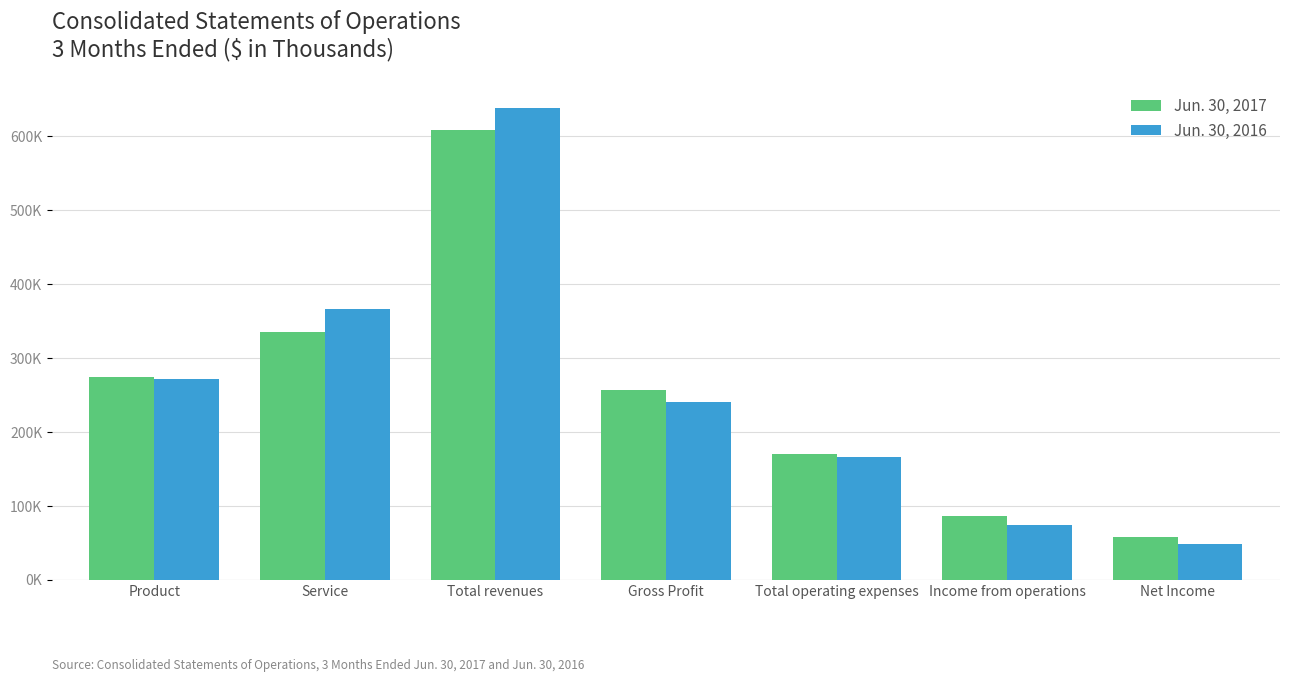

Are the bars horizontal?

No